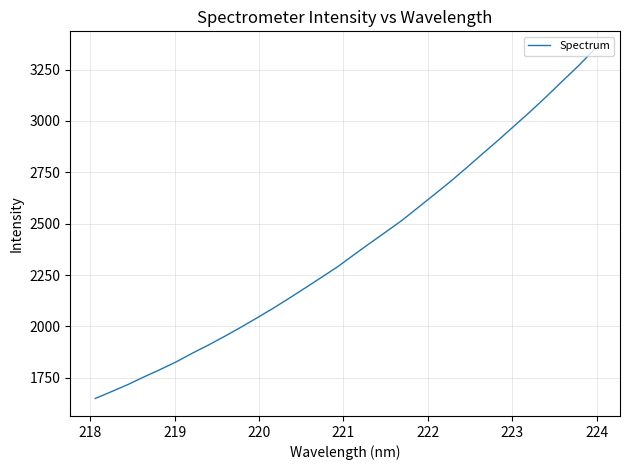

What is the difference between the second highest and second lowest values?

1587.7